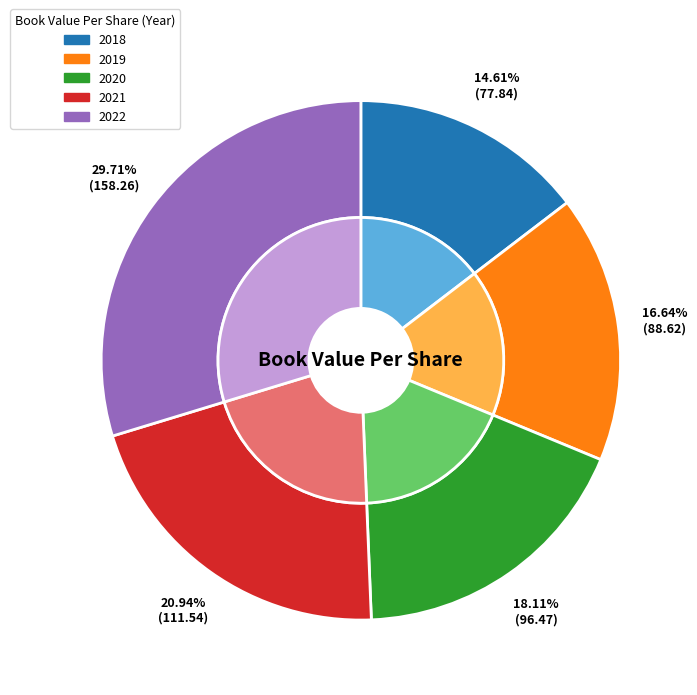

What is the change in value from 2018 to 2021?

+33.7